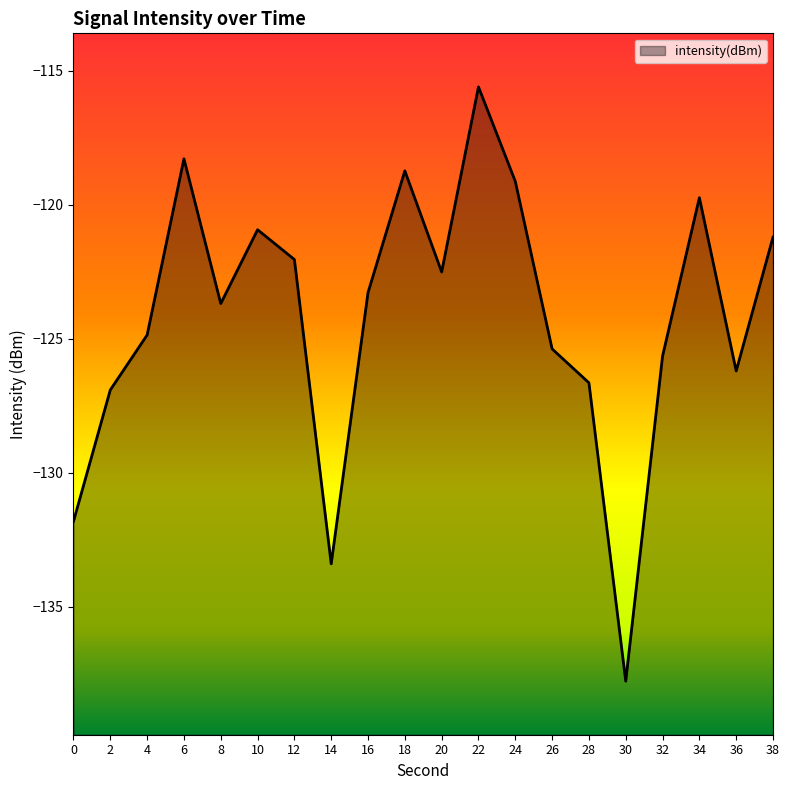

Rank the categories by value from highest to lowest.

22, 6, 18, 24, 34, 10, 38, 12, 20, 16, 8, 4, 26, 32, 36, 28, 2, 0, 14, 30